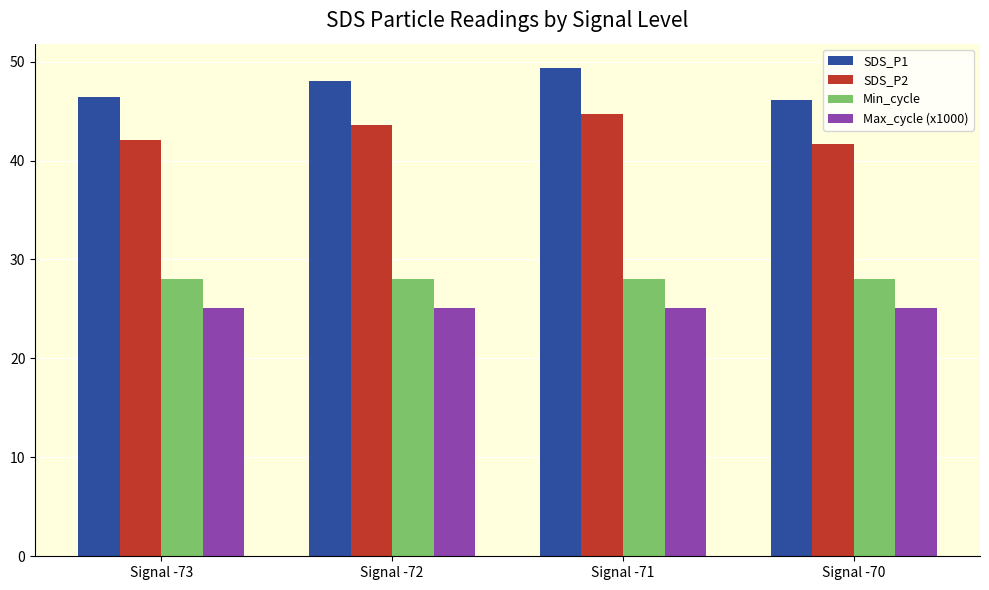

At which category does the chart reach its peak across all series?

Signal -71